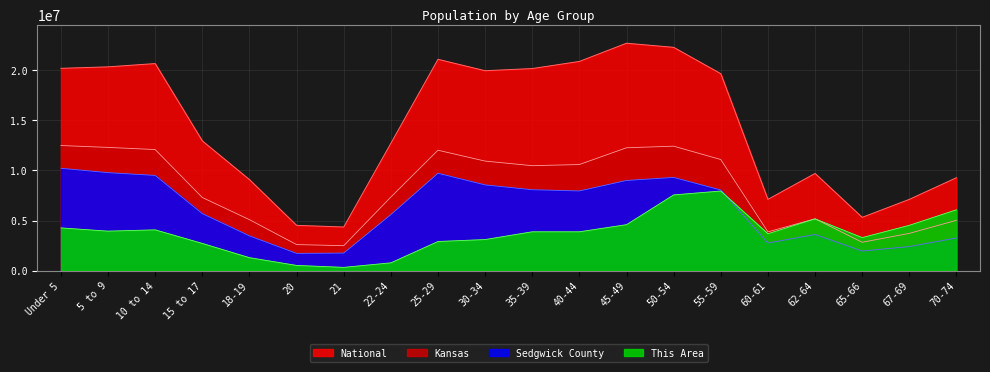

How many lines are shown in the chart?

4